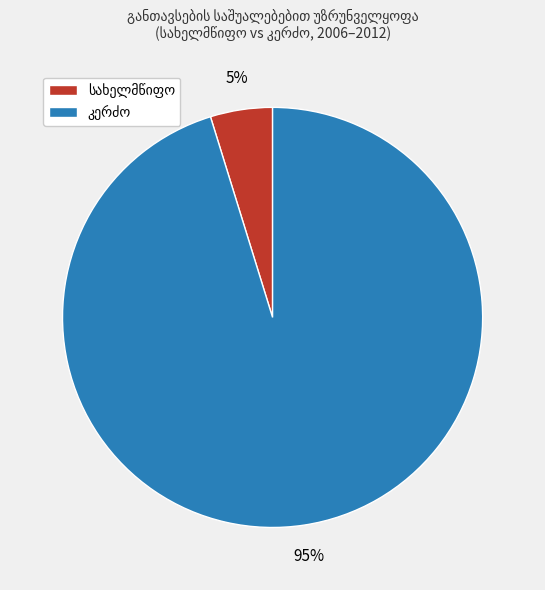

Is there any slice that represents more than half of the pie?

Yes